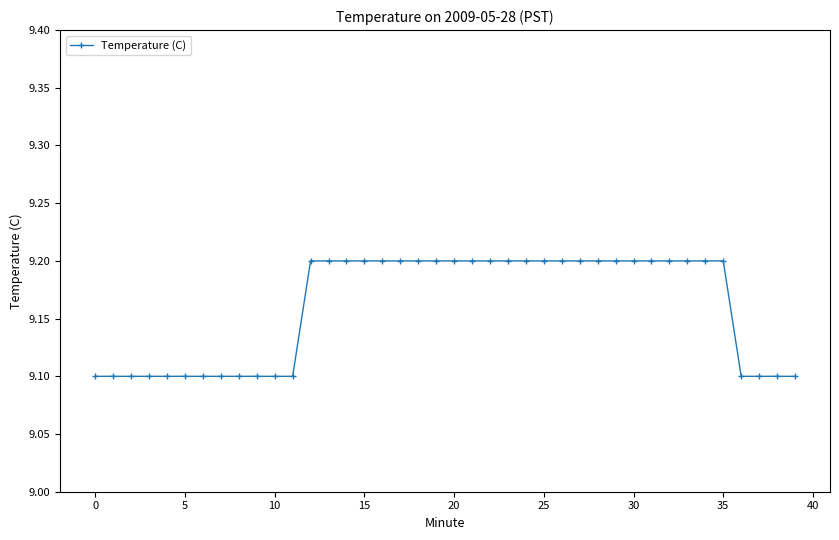

What is the sum of all values?

366.4